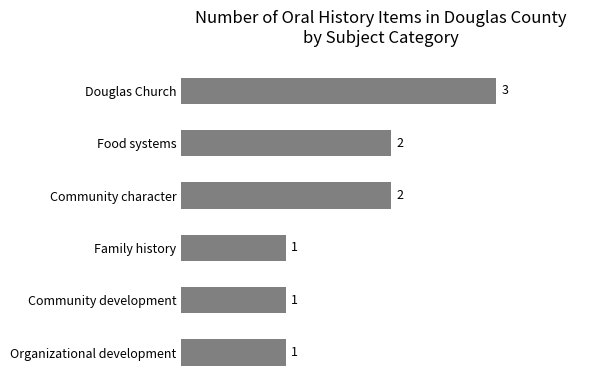

The value at Family history is 1. True or false?

True